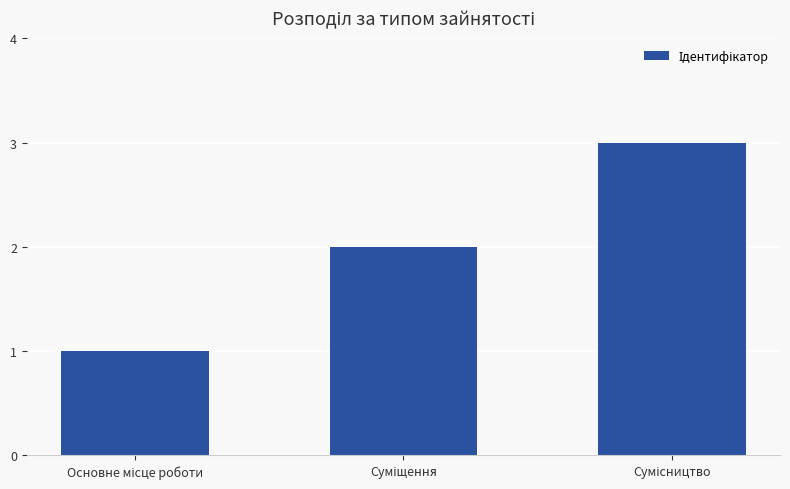

How many categories are shown in the chart?

3